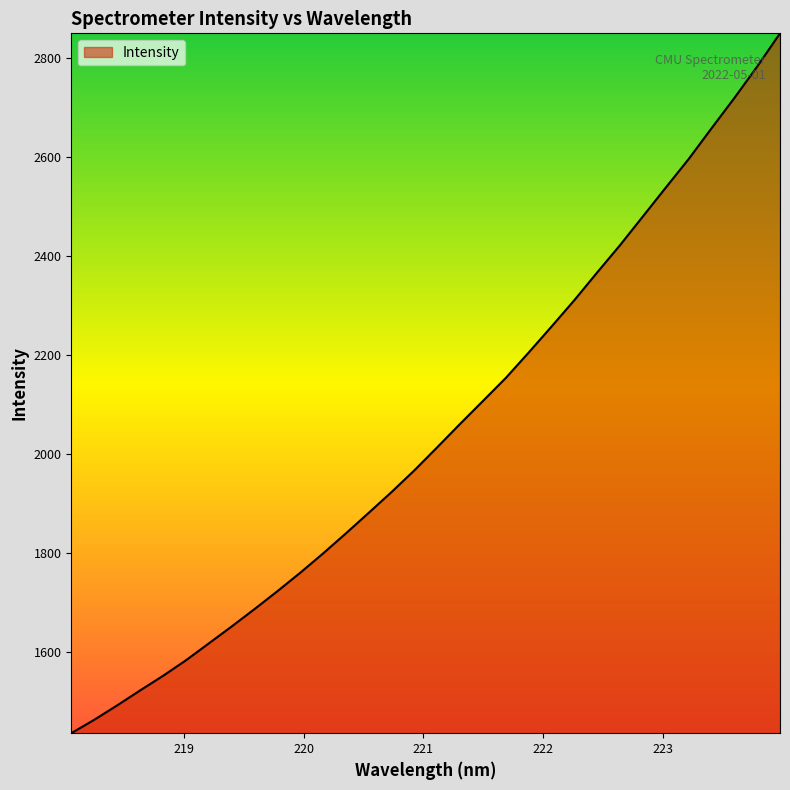

What is the minimum value shown in the chart?

1436.2